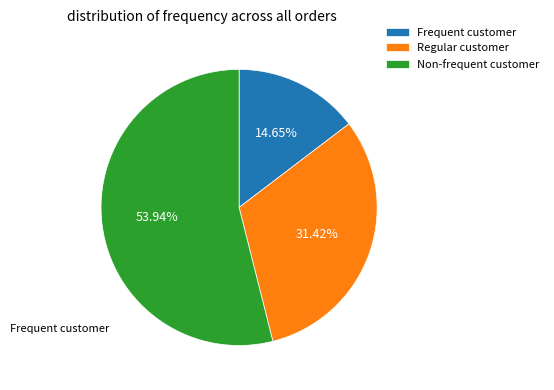

Which slice represents more than half of the pie?

Non-frequent customer